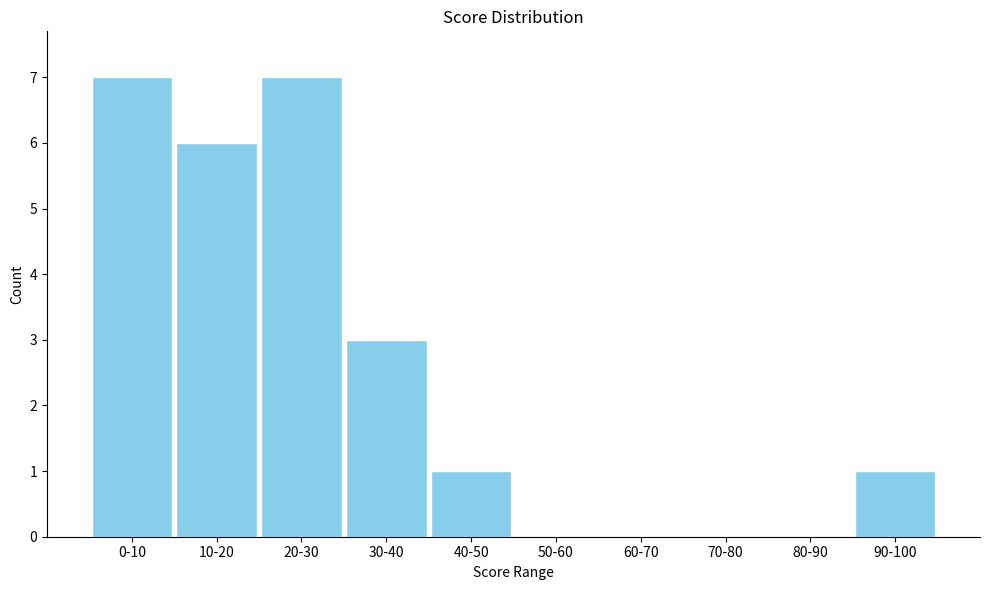

Reading left to right, what are all the values shown in this chart?

0-10=7	10-20=6	20-30=7	30-40=3	40-50=1	50-60=0	60-70=0	70-80=0	80-90=0	90-100=1